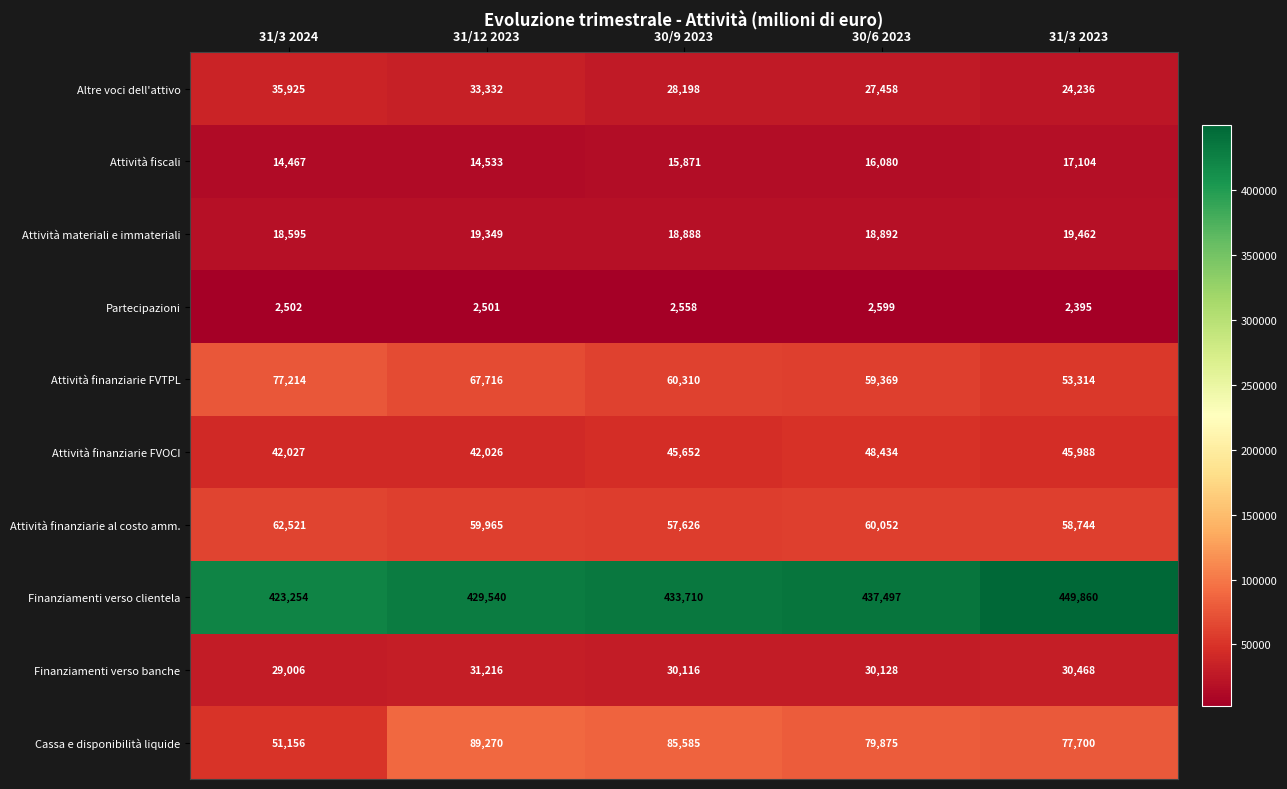

What is the difference between the Attività finanziarie FVTPL values at 31/3 2024 and 30/6 2023?

17845